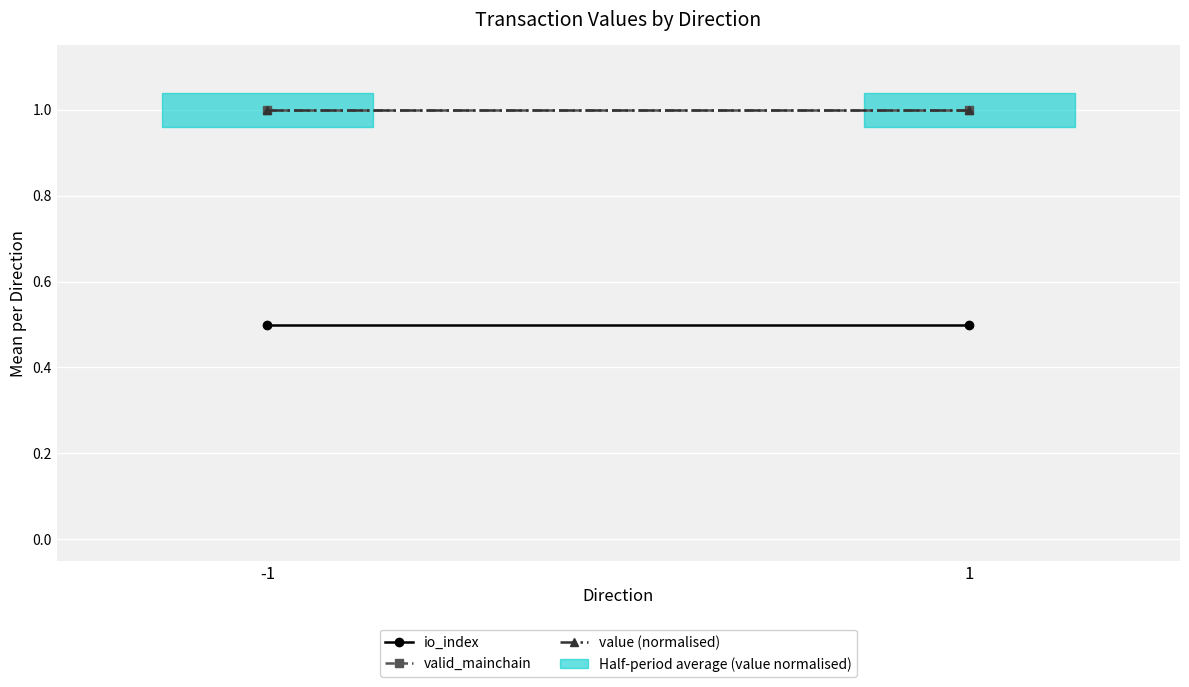

What is the value of the io_index point at the 2nd from the left?

0.5